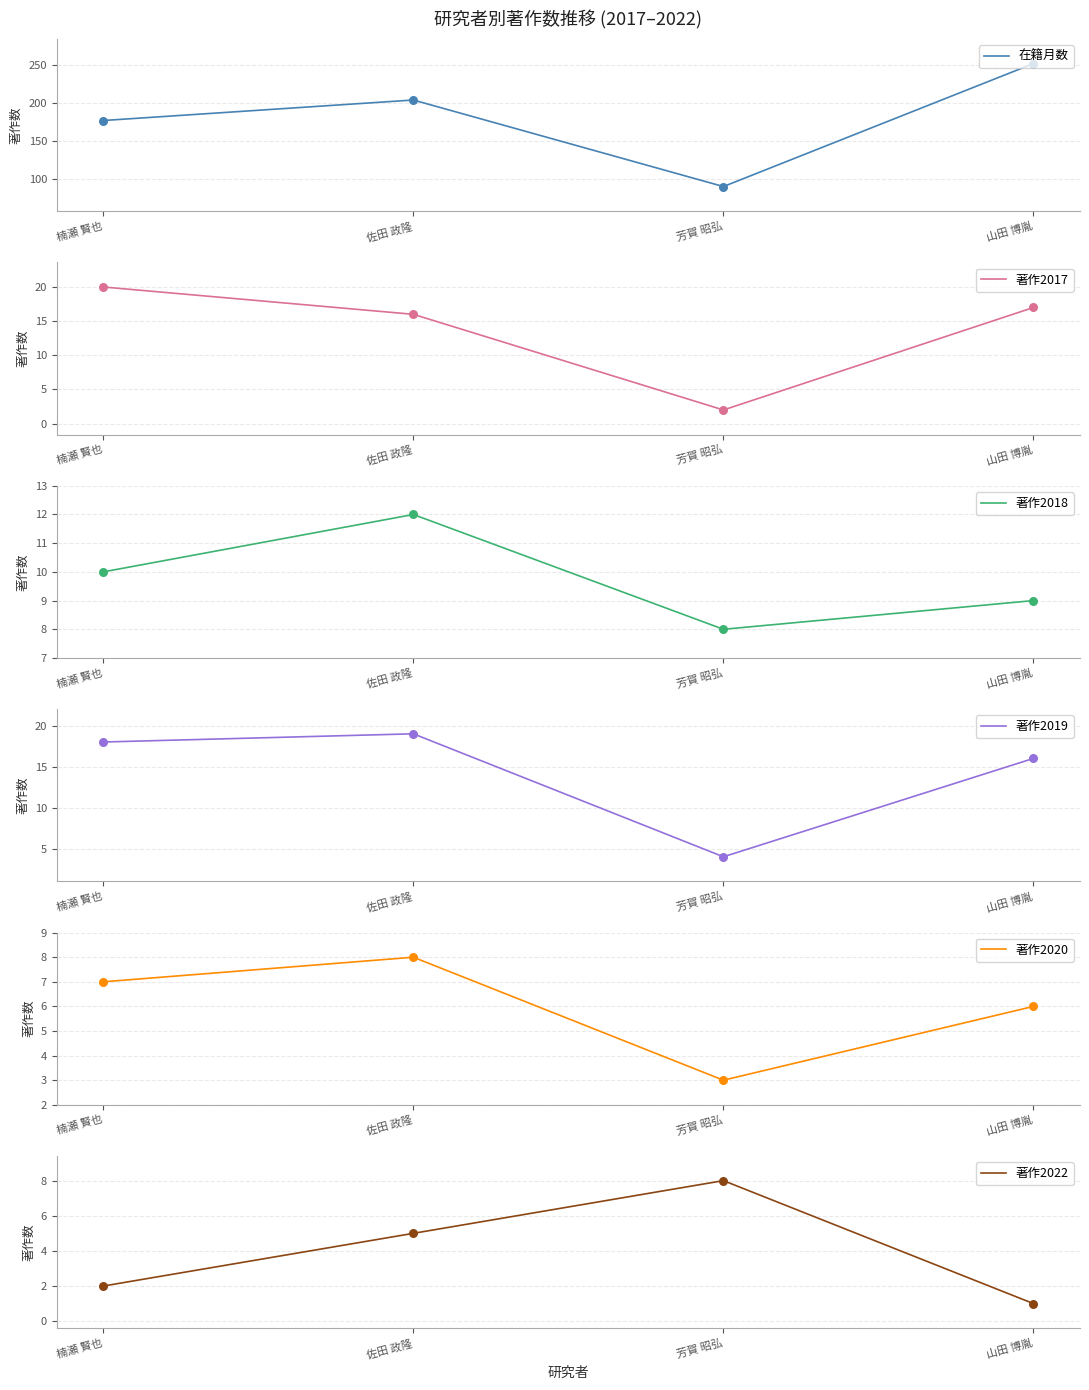

At which category is the sum across all series the highest?

山田 博胤